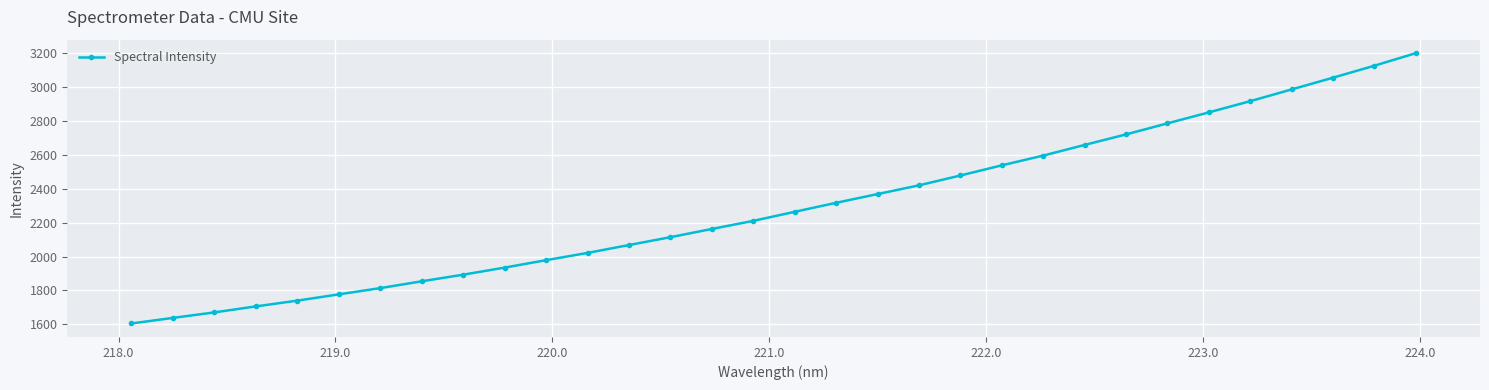

What is the value of the 4th point from the left?

1706.3